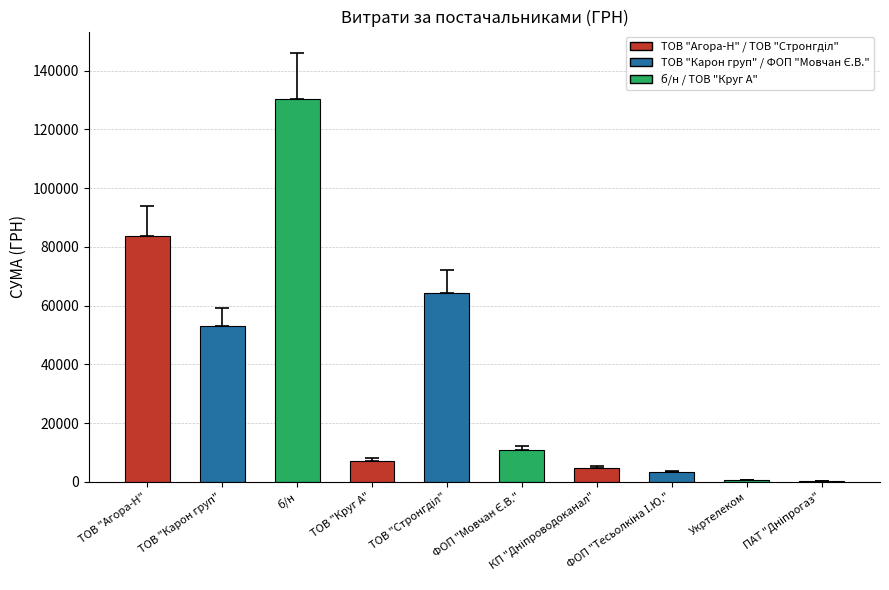

What is the greatest value displayed?

130379.7